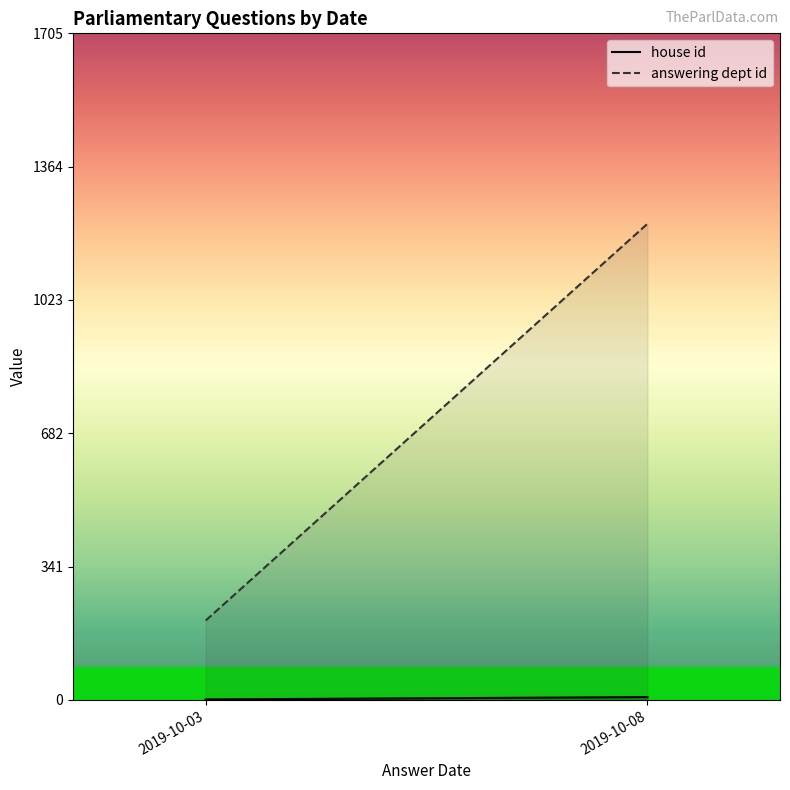

At which label is house id closest to 4?

2019-10-03